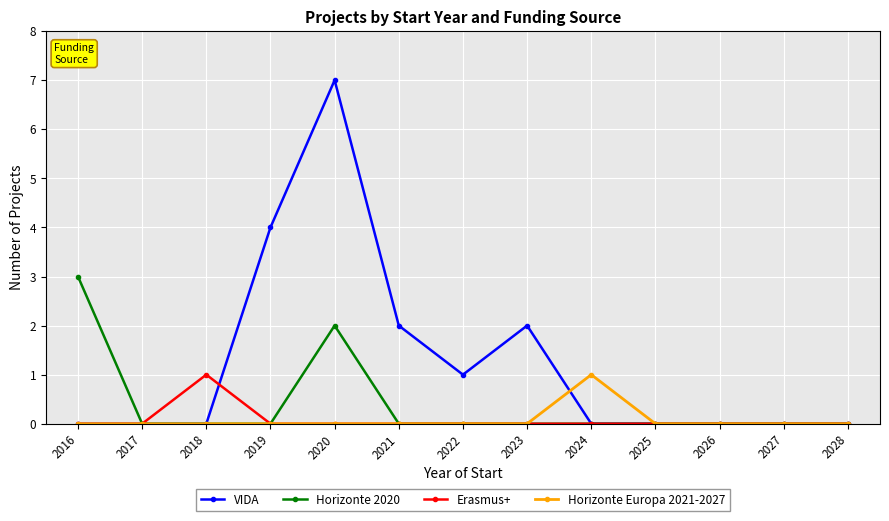

Reading left to right, transcribe all the data shown in this chart.

VIDA: 2016=0	2017=0	2018=0	2019=4	2020=7	2021=2	2022=1	2023=2	2024=0	2025=0	2026=0	2027=0	2028=0
Horizonte 2020: 2016=3	2017=0	2018=0	2019=0	2020=2	2021=0	2022=0	2023=0	2024=0	2025=0	2026=0	2027=0	2028=0
Erasmus+: 2016=0	2017=0	2018=1	2019=0	2020=0	2021=0	2022=0	2023=0	2024=0	2025=0	2026=0	2027=0	2028=0
Horizonte Europa 2021-2027: 2016=0	2017=0	2018=0	2019=0	2020=0	2021=0	2022=0	2023=0	2024=1	2025=0	2026=0	2027=0	2028=0